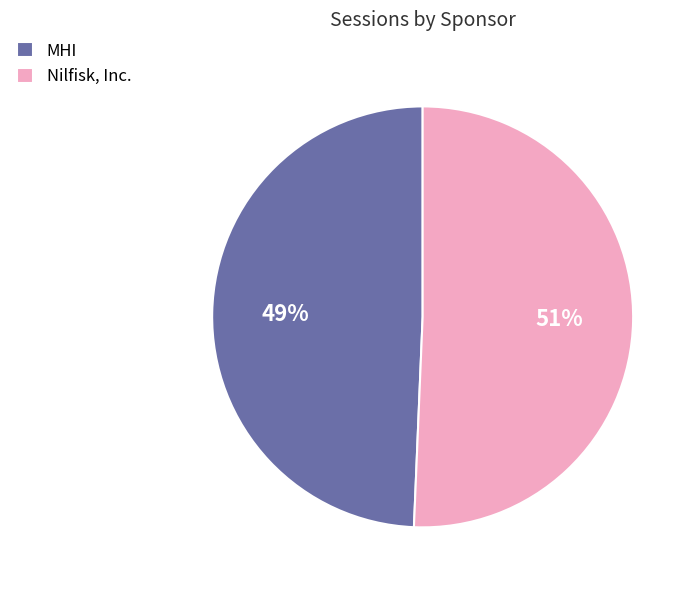

To the nearest percent, what is the combined percentage of Nilfisk, Inc. and MHI?

100%